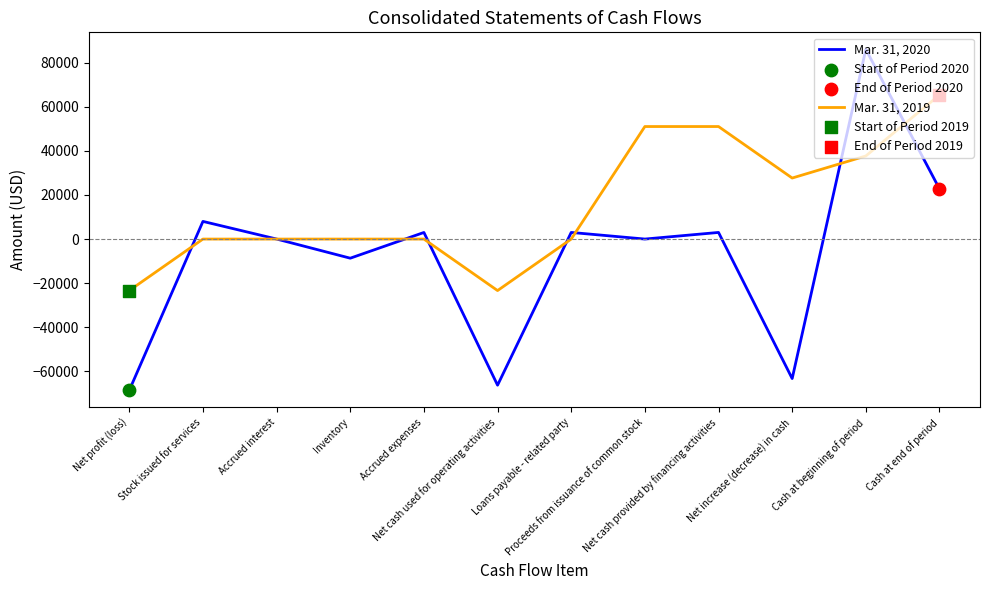

Which series has the widest spread of values?

Mar. 31, 2020